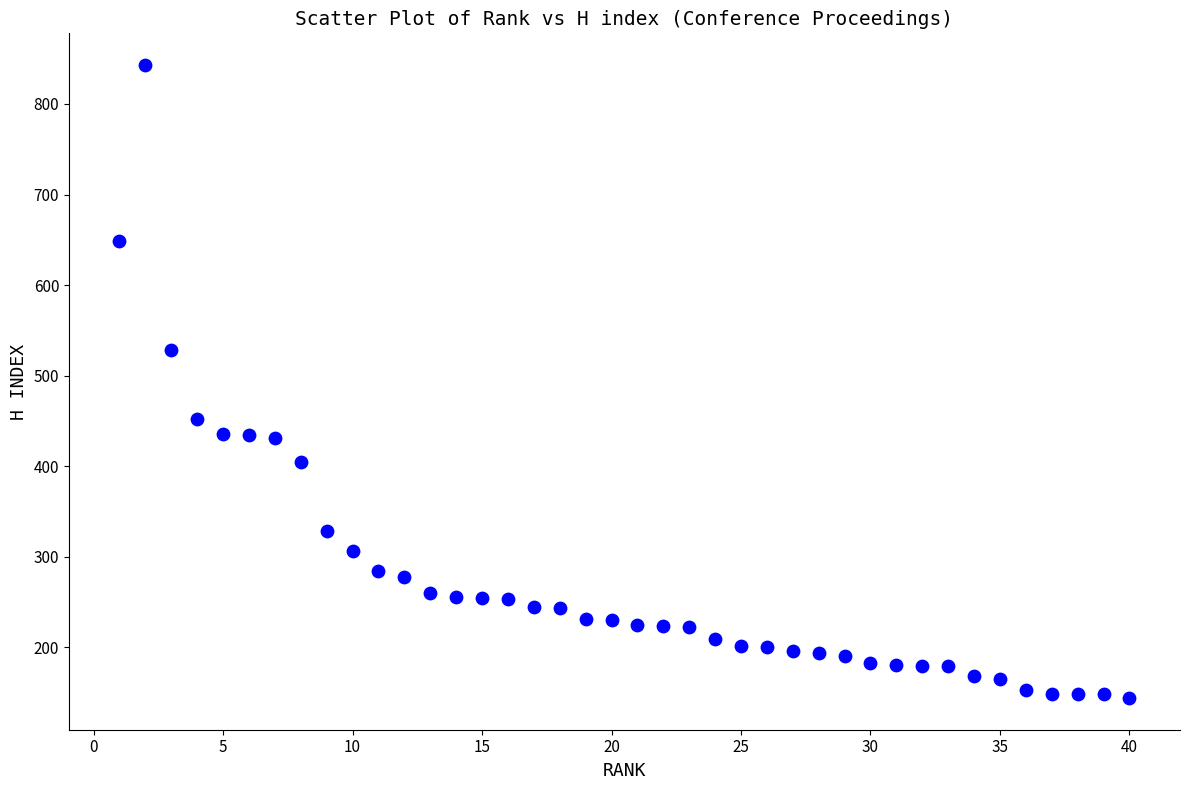

What is the range of X values (max minus min)?

39